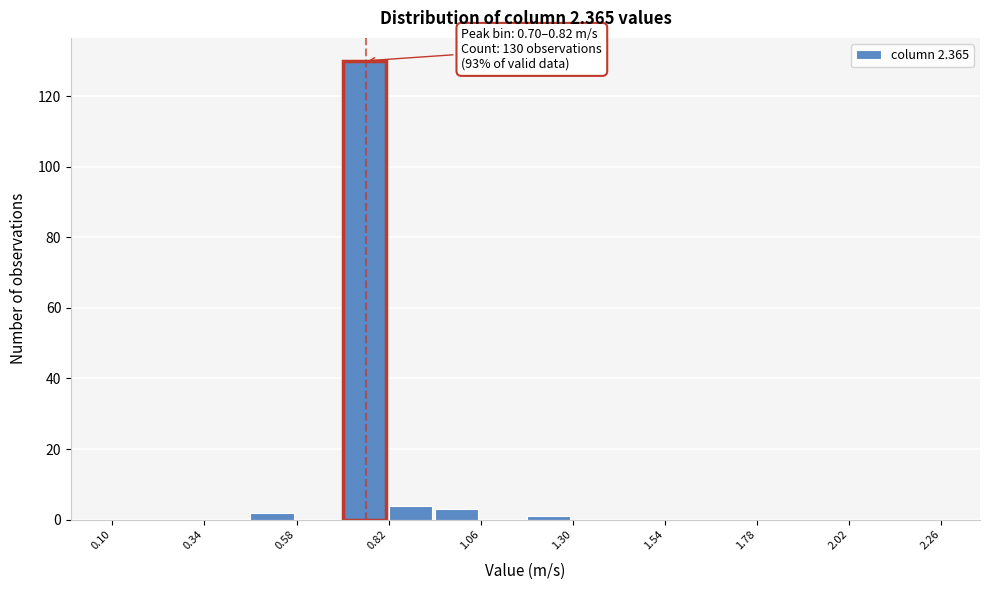

Read against the x-axis, roughly where is the centre of the tallest bar?

0.75